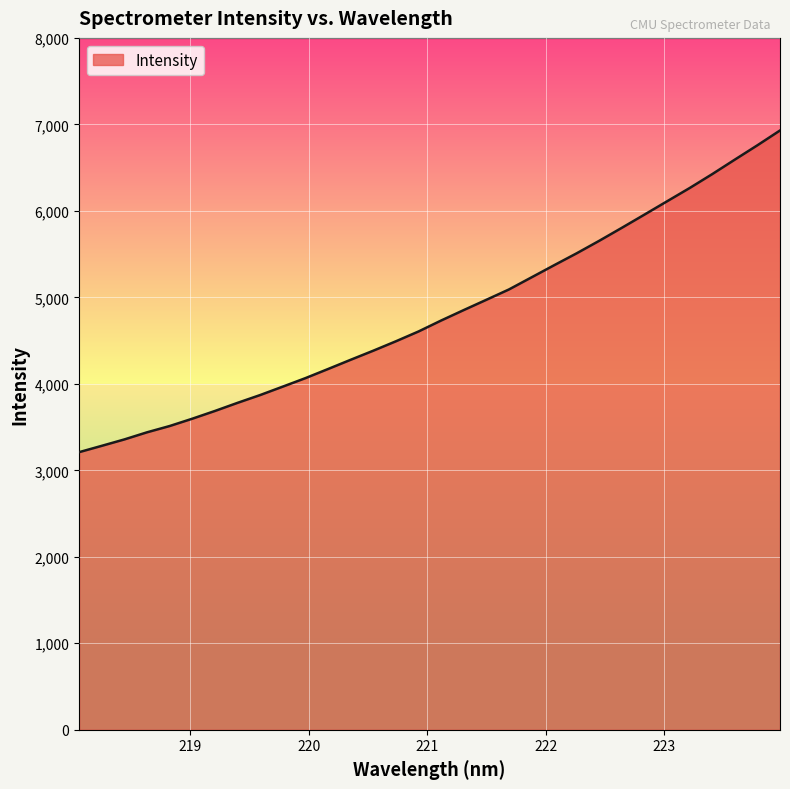

What is the difference between the maximum and minimum values?

3719.3